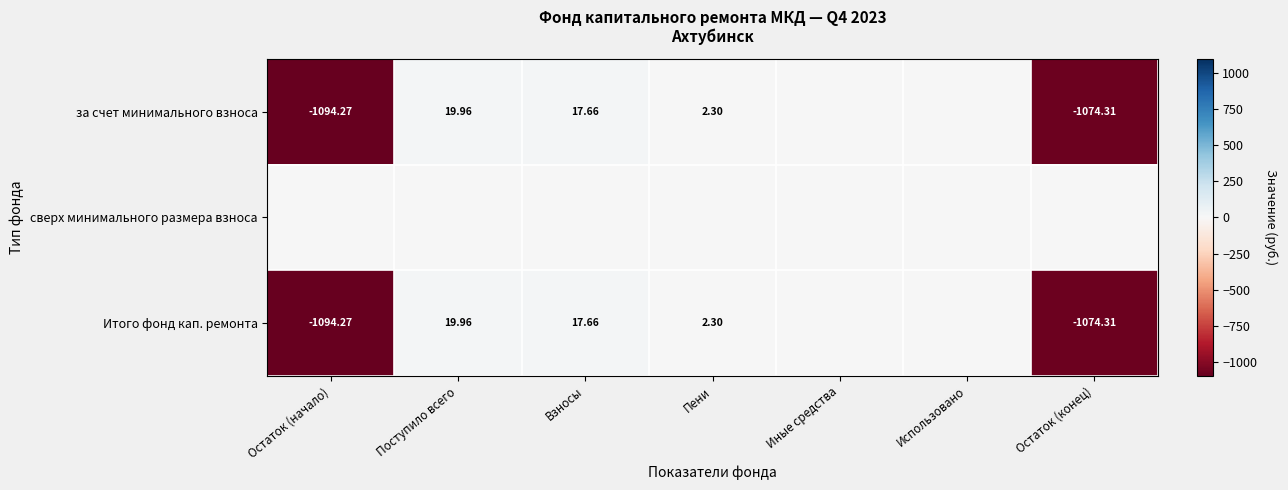

Is the value of за счет минимального взноса at Использовано greater than the value of Итого фонд кап. ремонта at Использовано?

No